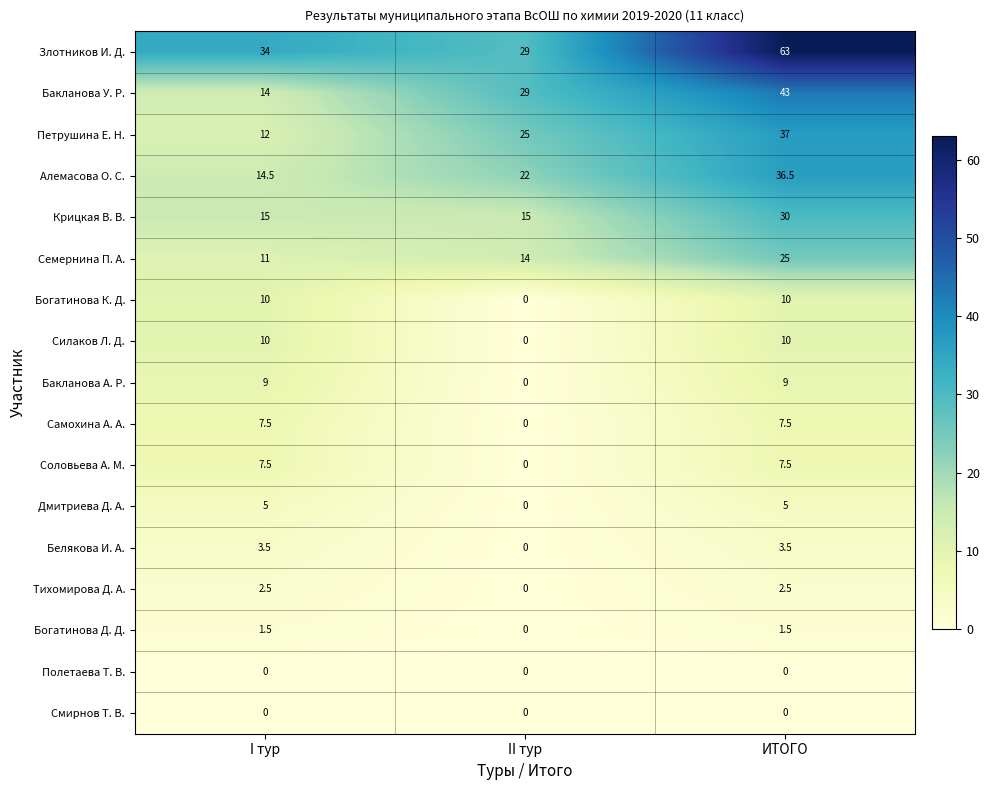

What is the spread (max minus min) of values at II тур?

29.0